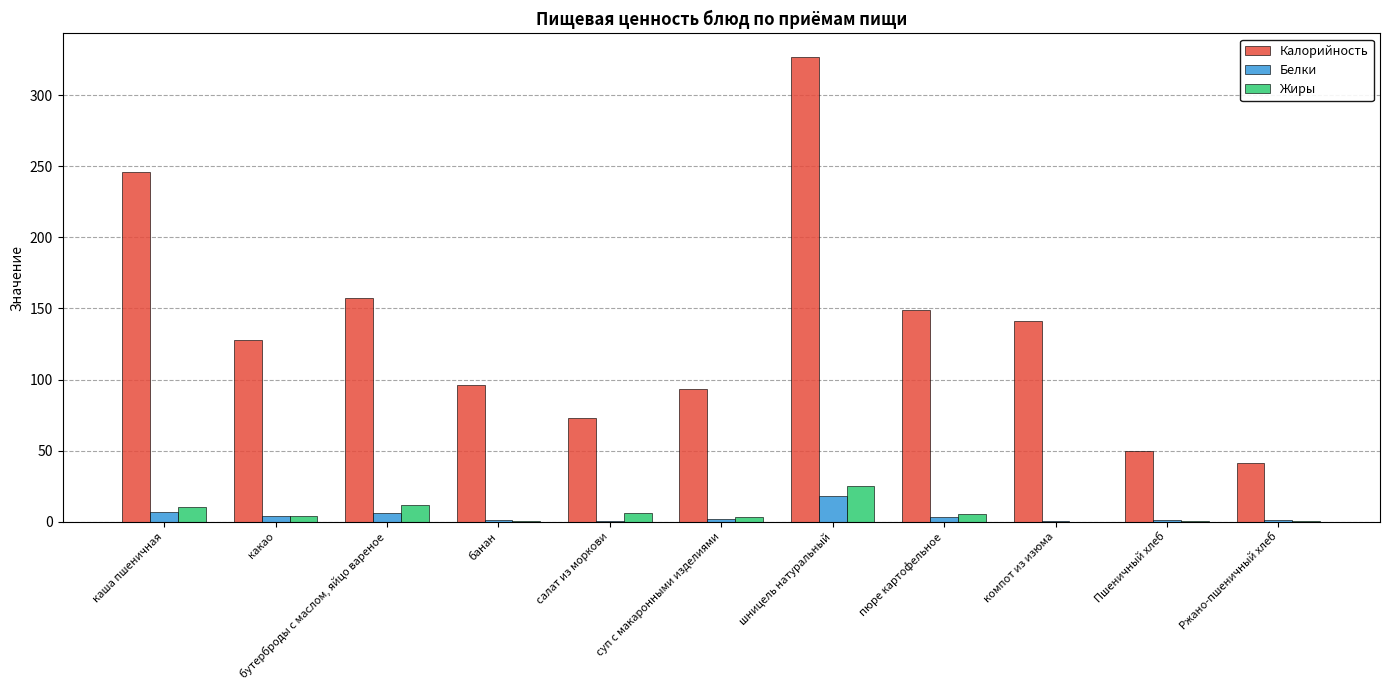

At which category is the sum across all series the highest?

шницель натуральный